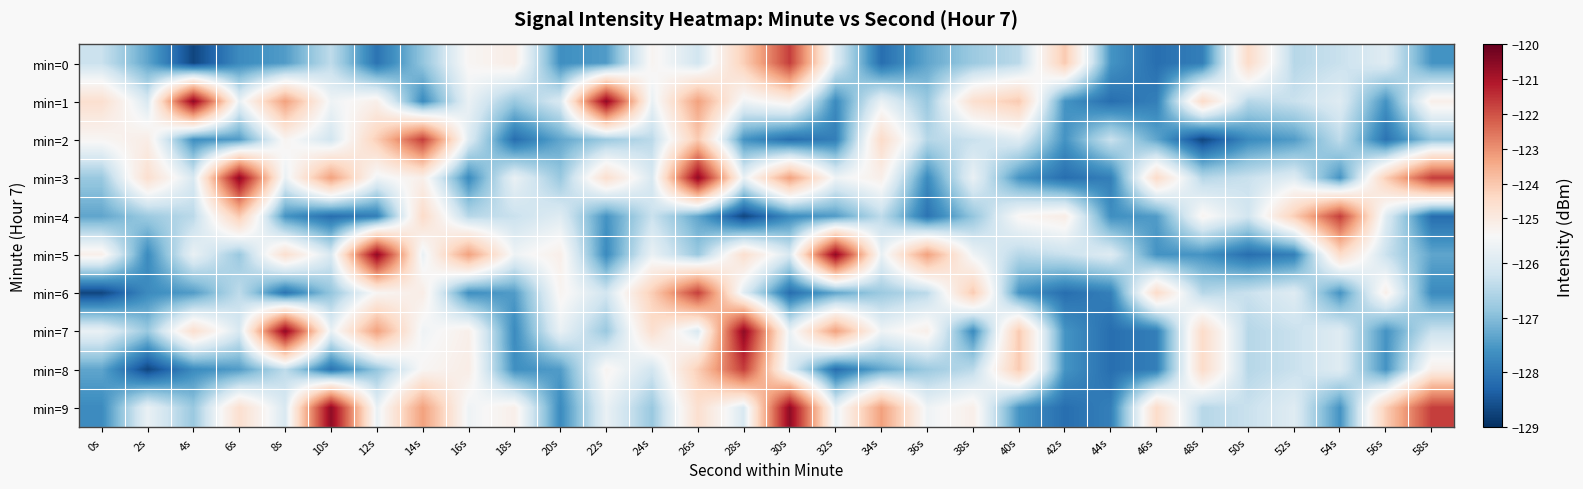

How many distinct data groups are displayed?

10